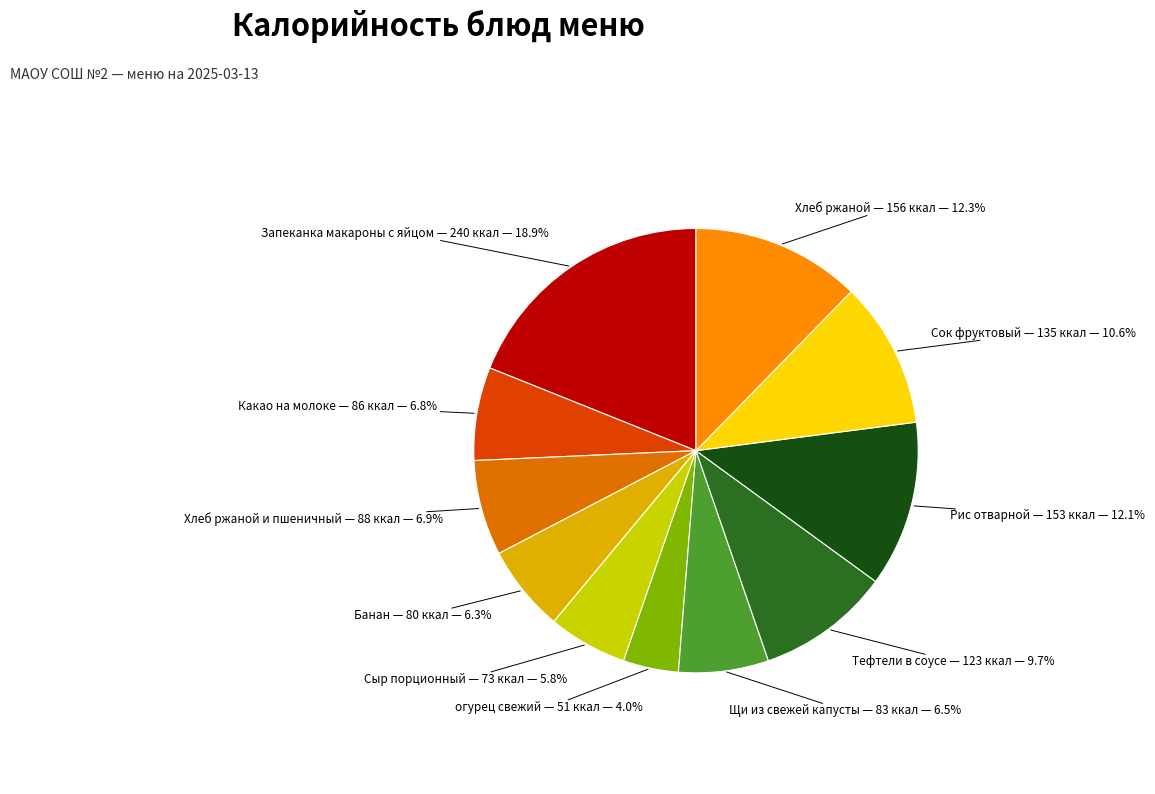

Is there any slice that represents more than half of the pie?

No